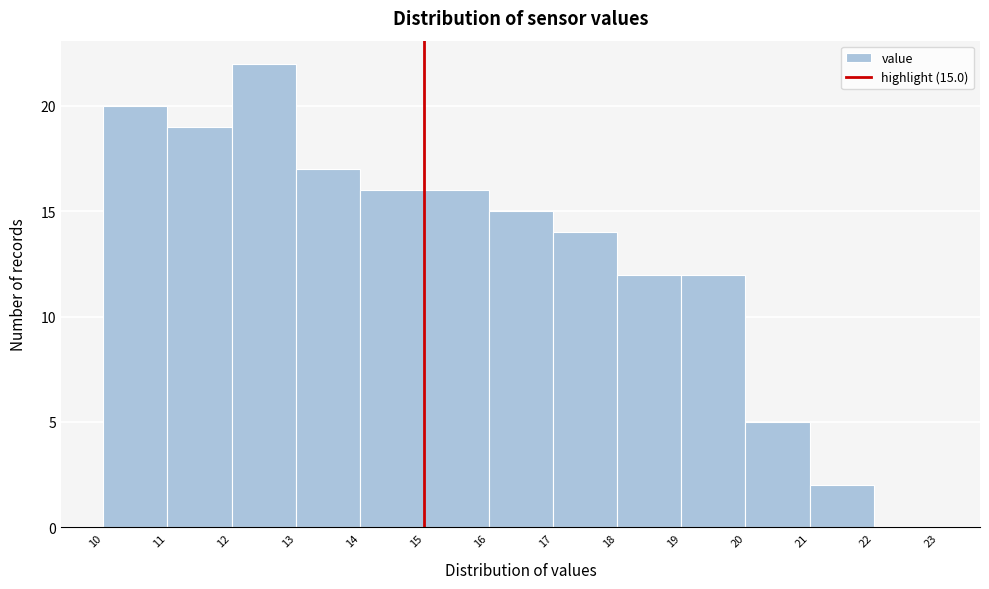

Over which range of the x-axis is the bar tallest?

12 to 13